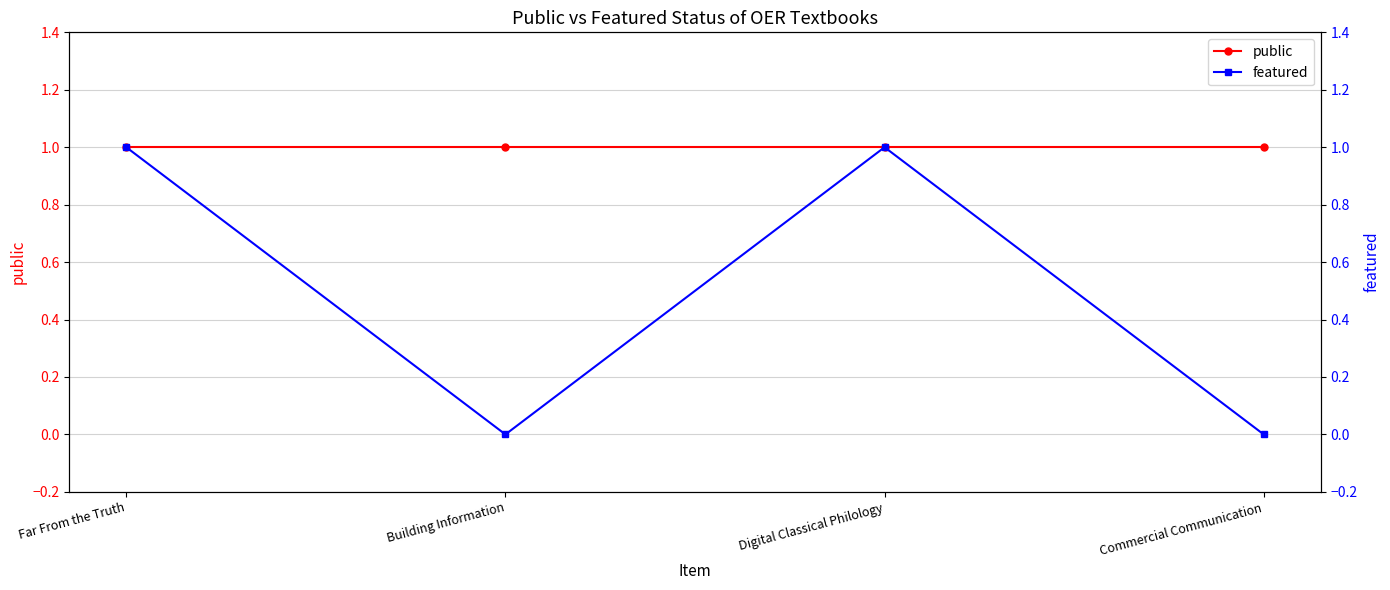

The value of public at Far From the Truth is 1. True or false?

False